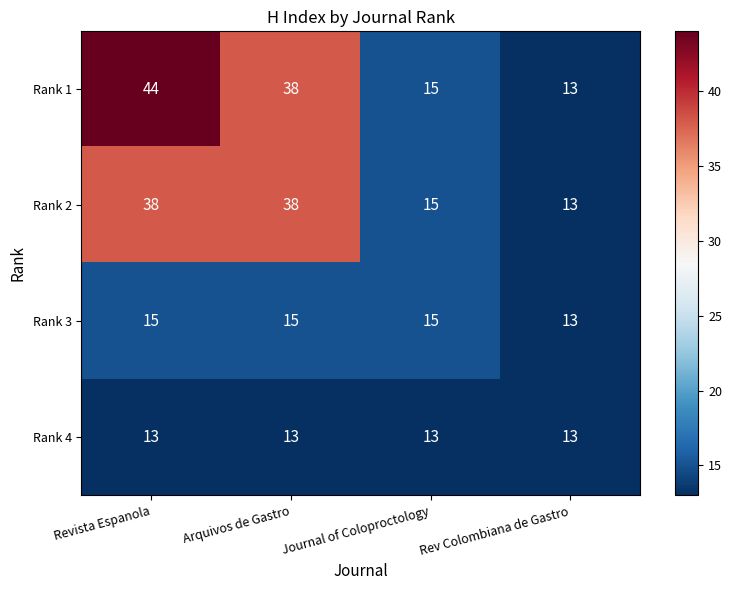

Read the Rank 2 value at Journal of Coloproctology.

15